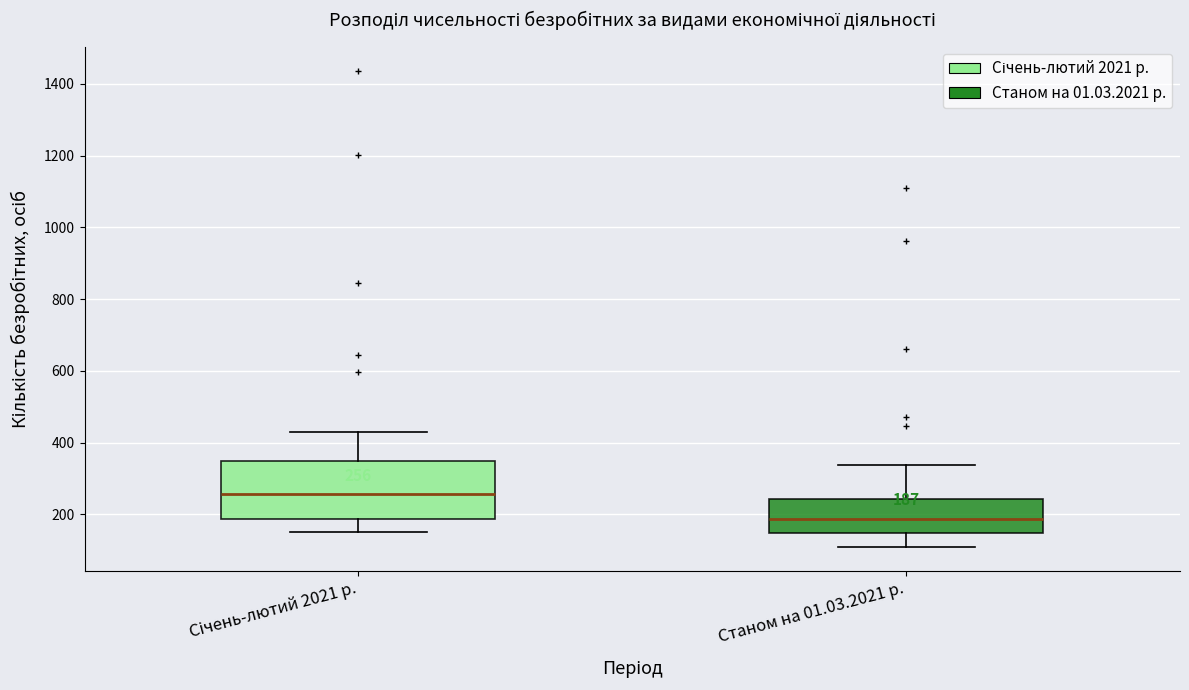

Which box has the highest median line?

Січень-лютий 2021 р.